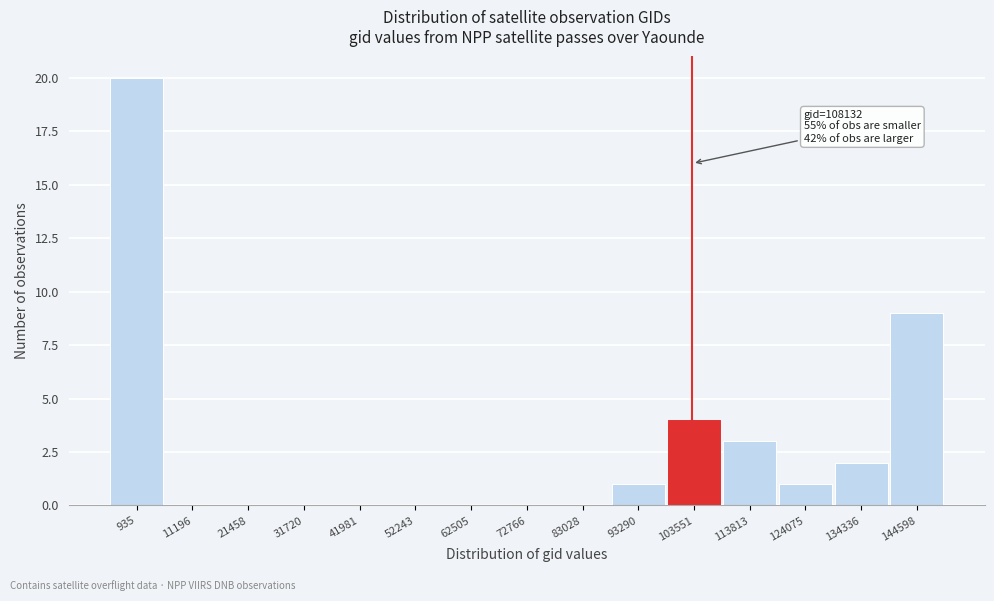

Reading right to left, extract all data points from this chart.

144598=9	134336=2	124075=1	113813=3	103551=4	93290=1	83028=0	72766=0	62505=0	52243=0	41981=0	31720=0	21458=0	11196=0	935=20